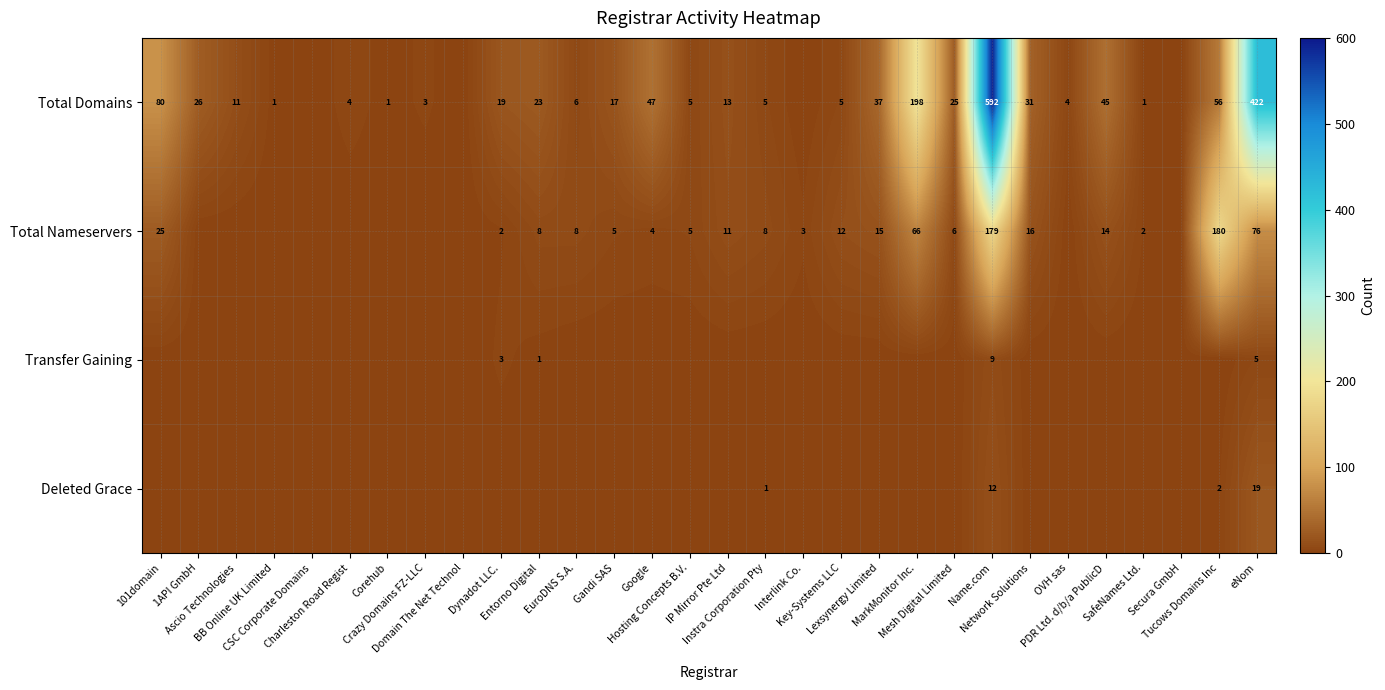

Rank the series at Entorno Digital from lowest to highest value.

Deleted Grace, Transfer Gaining, Total Nameservers, Total Domains